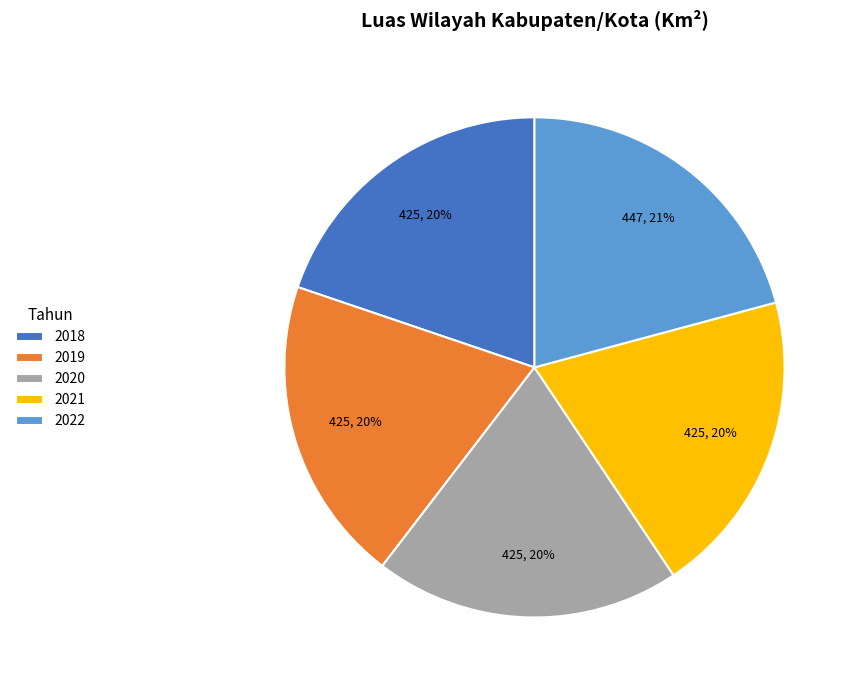

To the nearest percent, what is the difference between the largest and smallest slice percentages?

1%